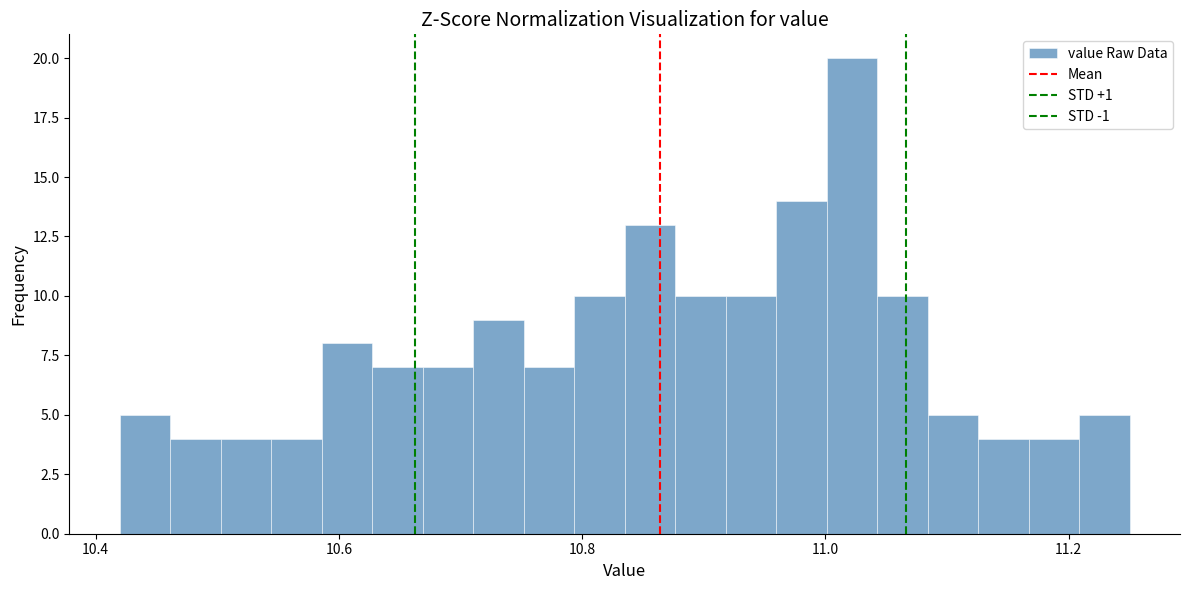

Around what value on the x-axis is the tallest bar? Give the approximate position of its centre, as read against the axis.

11.02